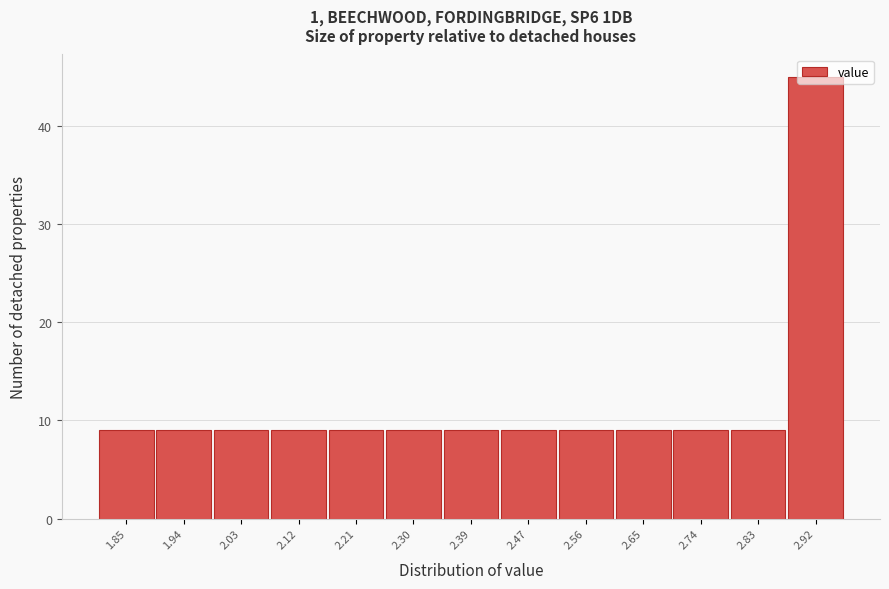

Is it true that the value at 1.85 is 4?

False